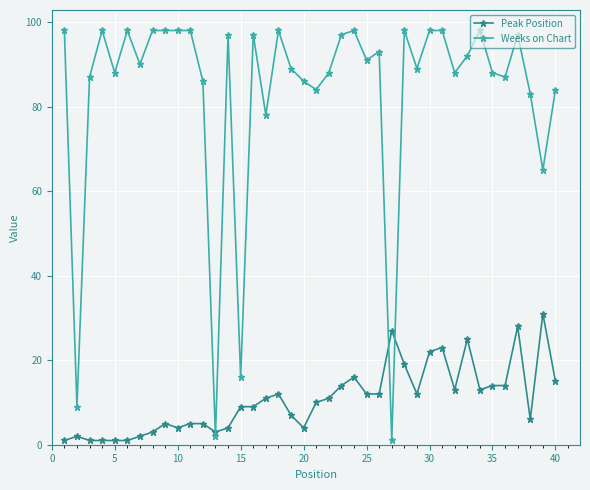

What is the difference between the maximum and minimum values in the Weeks on Chart series?

97